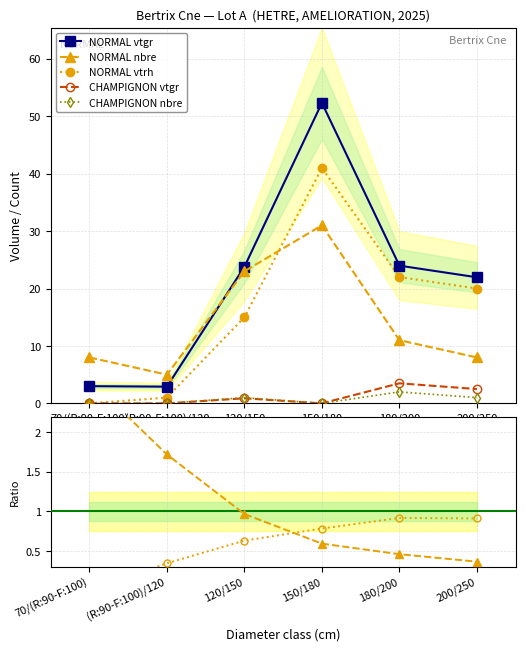

Rank the series by their maximum value, from lowest to highest.

champignon_nbre, champignon_vtgr, produit_nbre, produit_vtrh, produit_vtgr